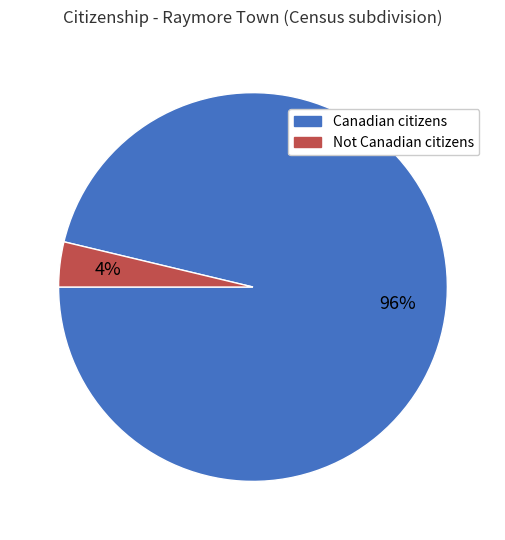

Count the number of slices in the pie.

2